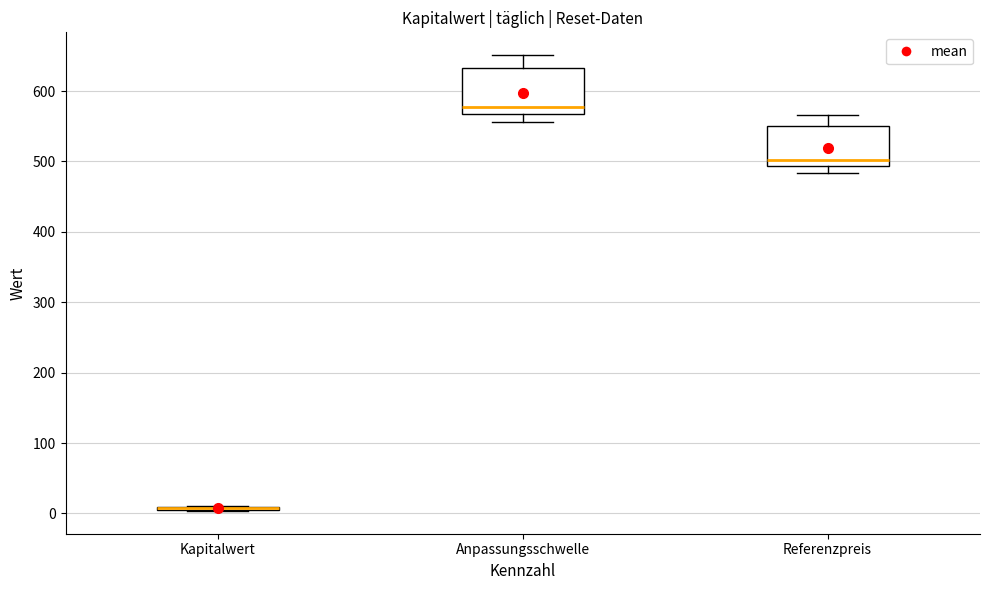

Where does the median line of the box for Anpassungsschwelle sit on the y-axis? The values are not printed on the chart, so give them approximately, as read against the axis.

580